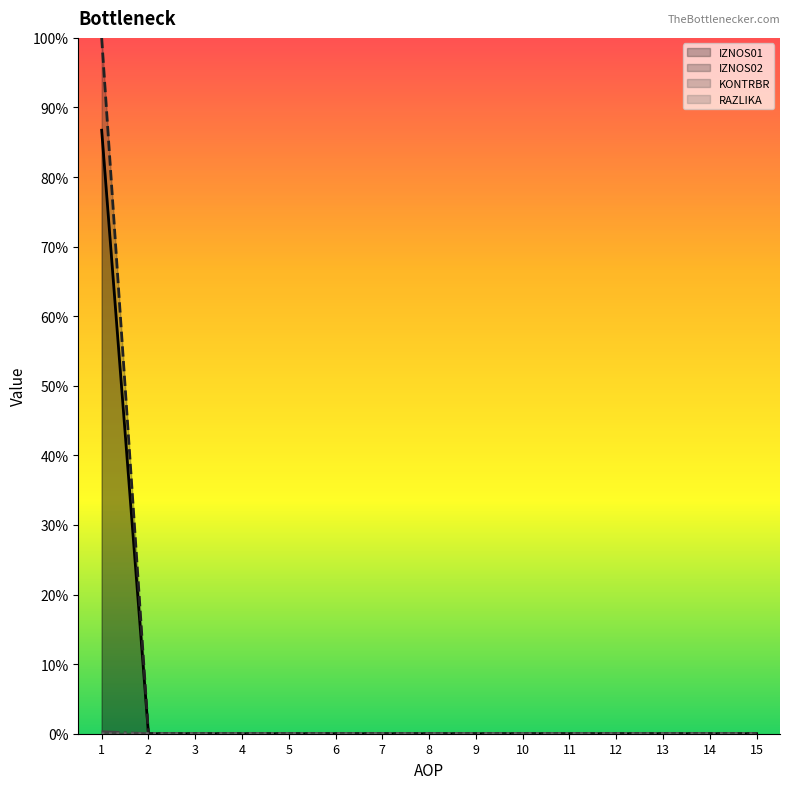

Reading left to right, transcribe all the data shown in this chart.

IZNOS01 line: 1=0.9	2=0.0	3=0.0	4=0.0	5=0.0	6=0.0	7=0.0	8=0.0	9=0.0	10=0.0	11=0.0	12=0.0	13=0.0	14=0.0	15=0.0
IZNOS02 line: 1=1.0	2=0.0	3=0.0	4=0.0	5=0.0	6=0.0	7=0.0	8=0.0	9=0.0	10=0.0	11=0.0	12=0.0	13=0.0	14=0.0	15=0.0
KONTRBR line: 1=0.0	2=0.0	3=0.0	4=0.0	5=0.0	6=0.0	7=0.0	8=0.0	9=0.0	10=0.0	11=0.0	12=0.0	13=0.0	14=0.0	15=0.0
RAZLIKA line: 1=0.0	2=0.0	3=0.0	4=0.0	5=0.0	6=0.0	7=0.0	8=0.0	9=0.0	10=0.0	11=0.0	12=0.0	13=0.0	14=0.0	15=0.0